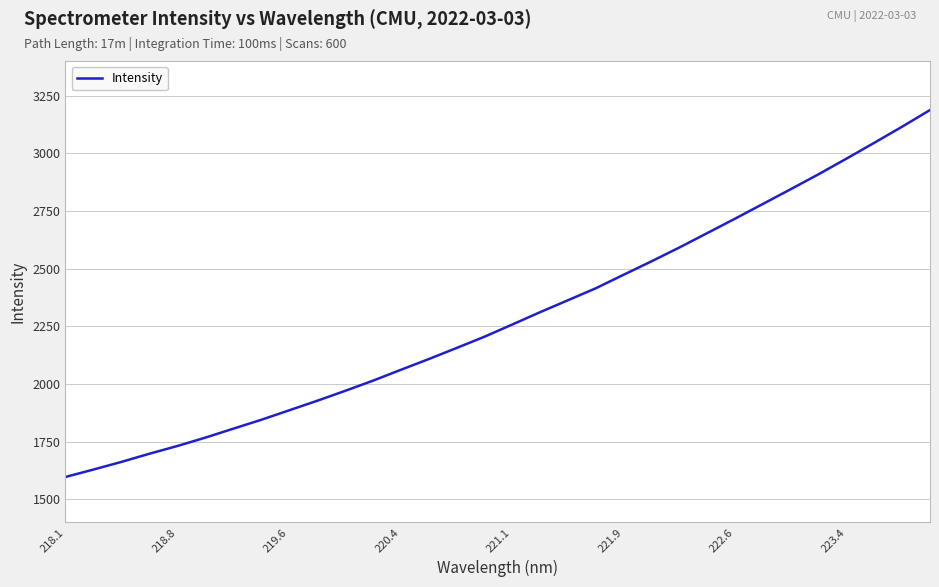

True or false: the data has more than 2 interior local peaks.

False